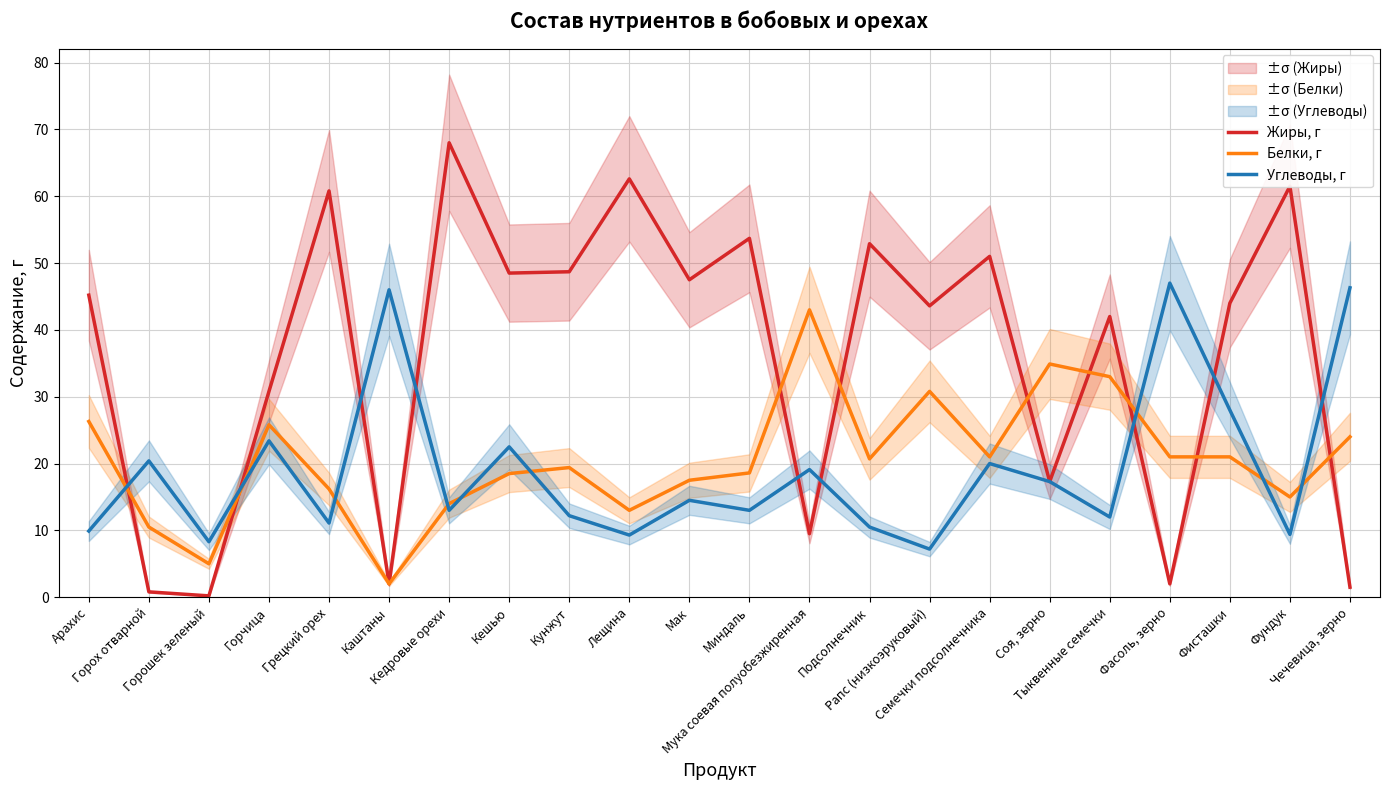

In Углеводы, г, how many points are higher than both neighbors (excluding endpoints)?

8